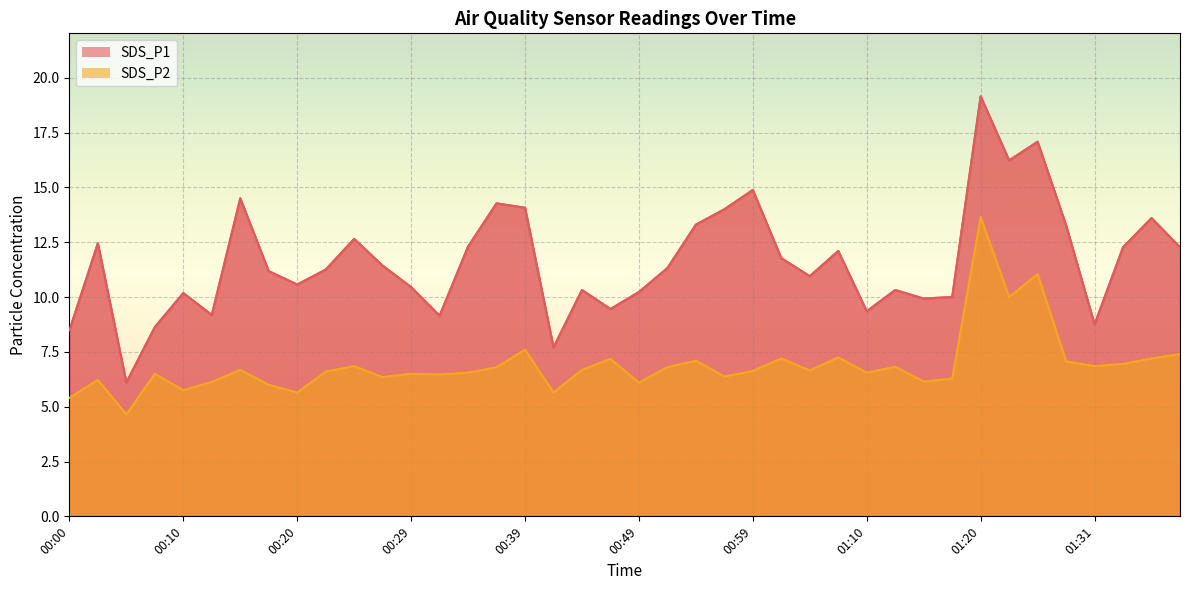

Which series has the widest spread of values?

SDS_P1